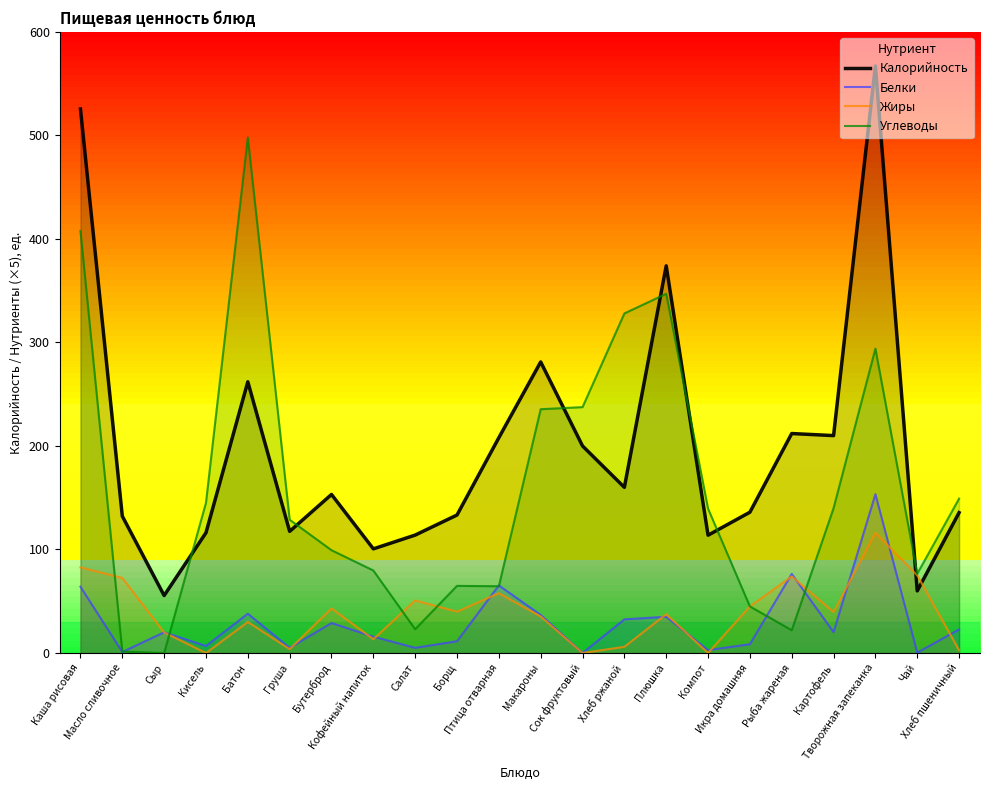

At Плюшка, list the series in order from smallest to largest.

Белки, Жиры, Углеводы, Калорийность